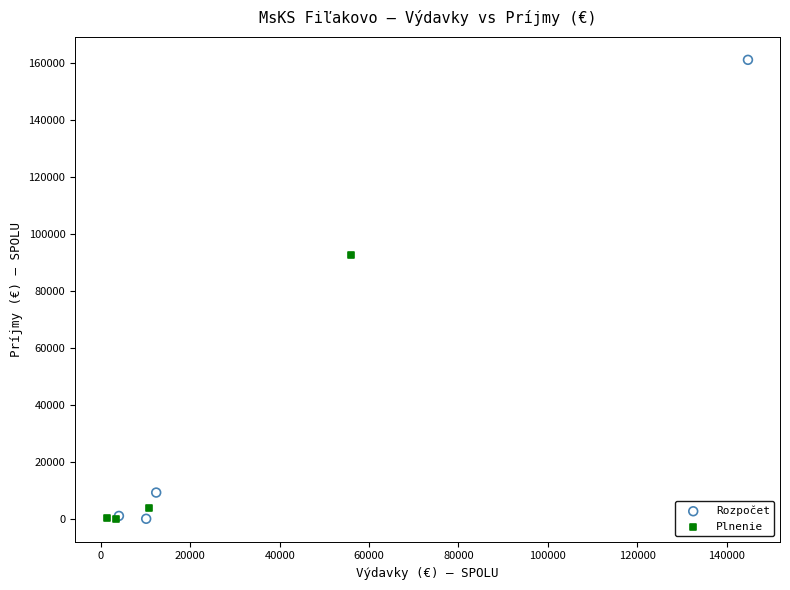

Which series has the widest spread of Y values?

Rozpočet